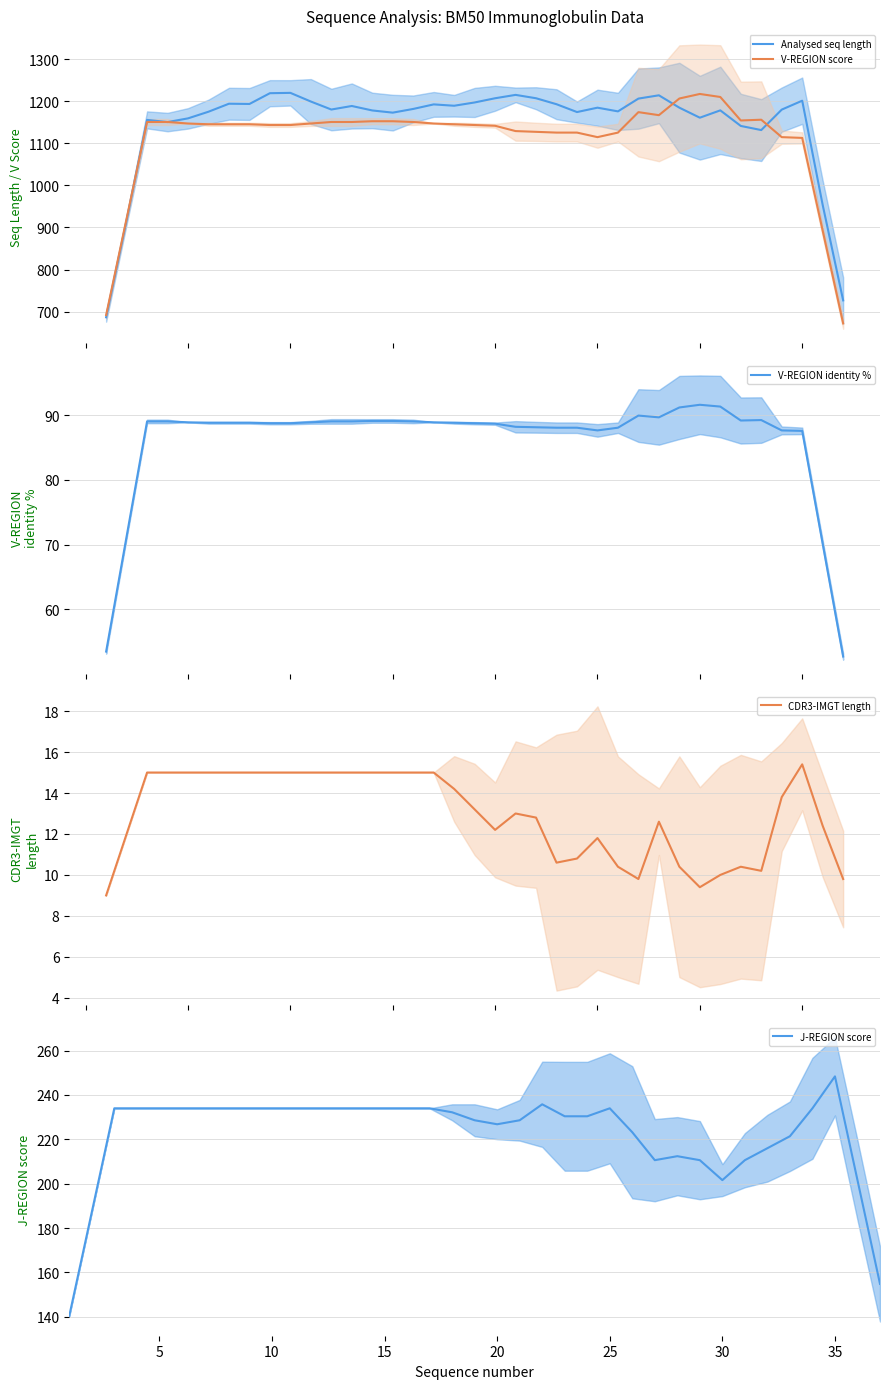

True or false: V-REGION identity % and V-REGION score intersect in this chart.

False